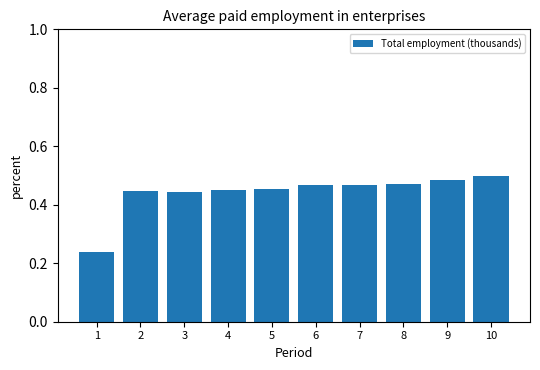

Are the bars horizontal?

No